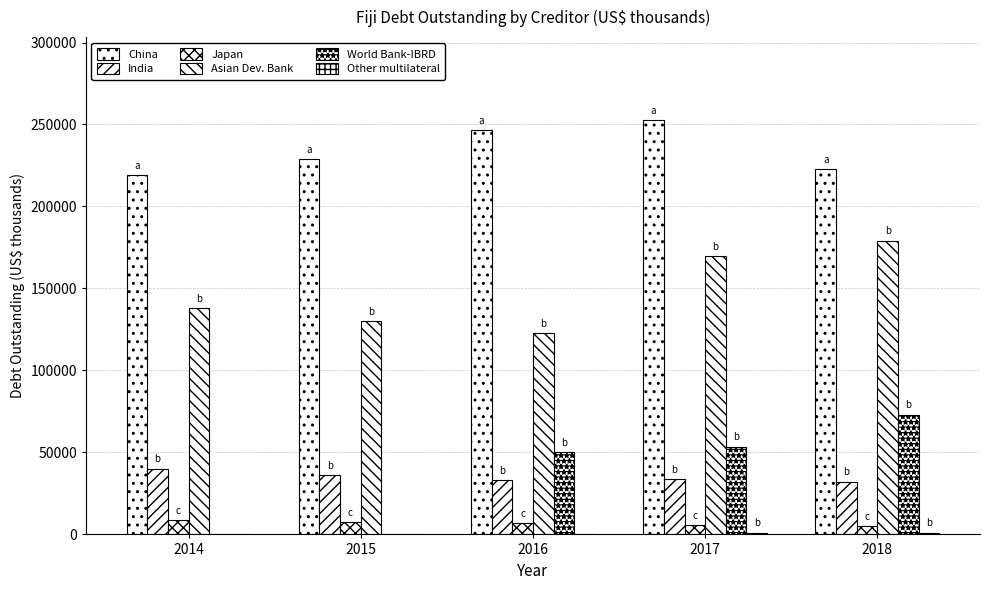

What is the difference between the maximum and minimum values in the World Bank-IBRD series?

73100